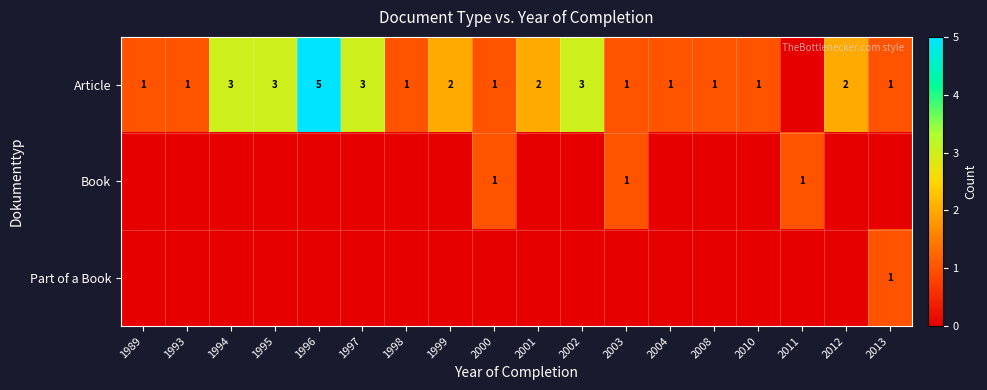

The value of Article at 1999 is 2. True or false?

True